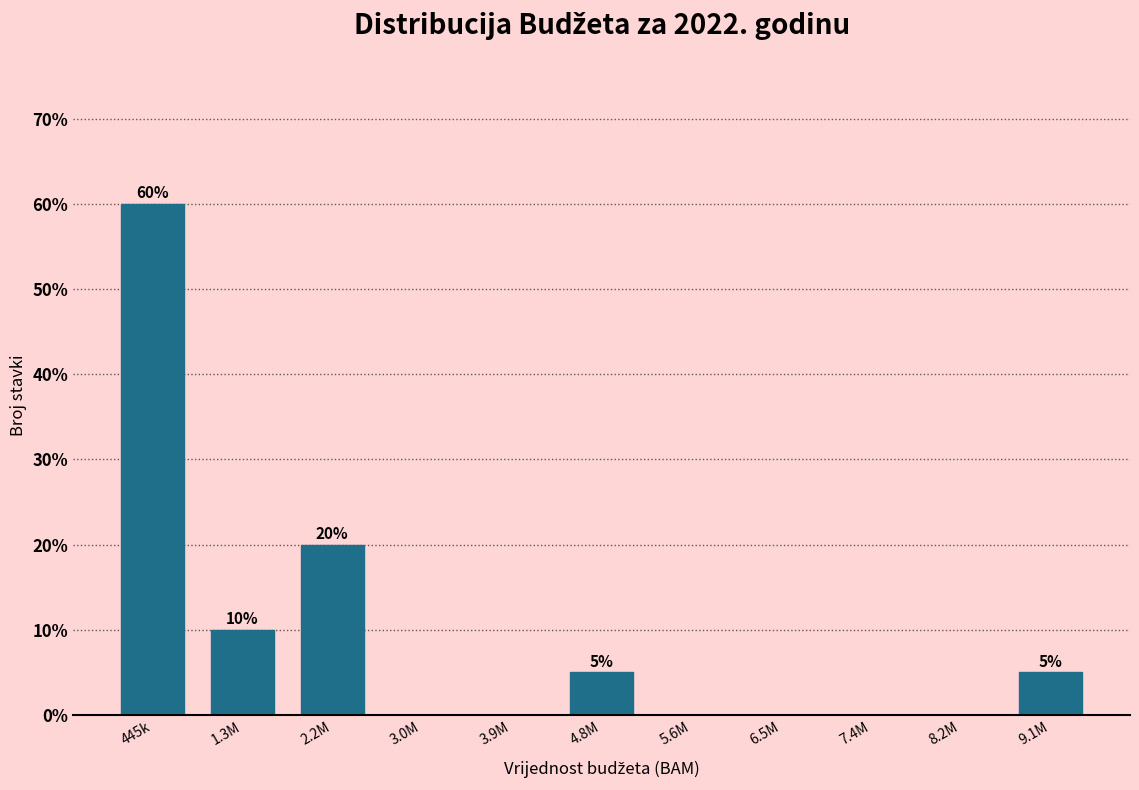

Reading left to right, transcribe all the data shown in this chart.

445k=60	1.3M=10	2.2M=20	3.0M=0	3.9M=0	4.8M=5	5.6M=0	6.5M=0	7.4M=0	8.2M=0	9.1M=5